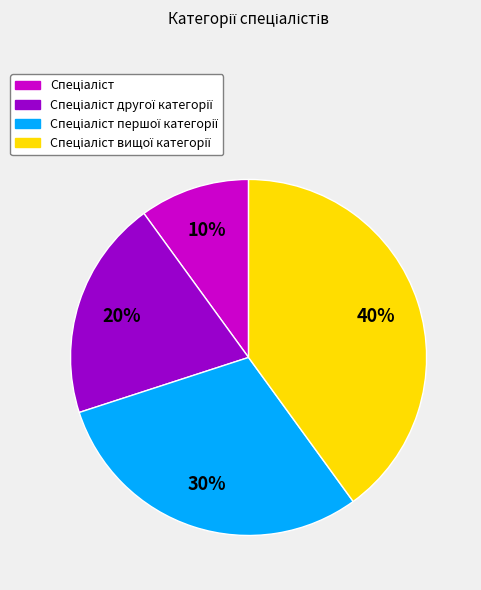

Is there any slice that represents more than half of the pie?

No